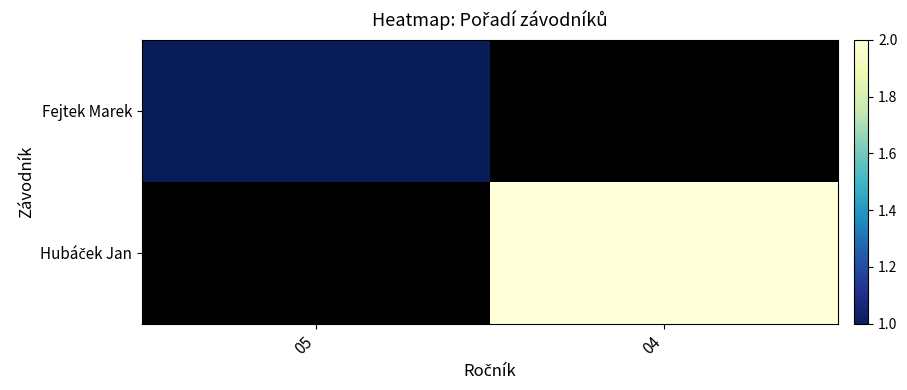

What is the minimum value for Fejtek Marek?

1.0